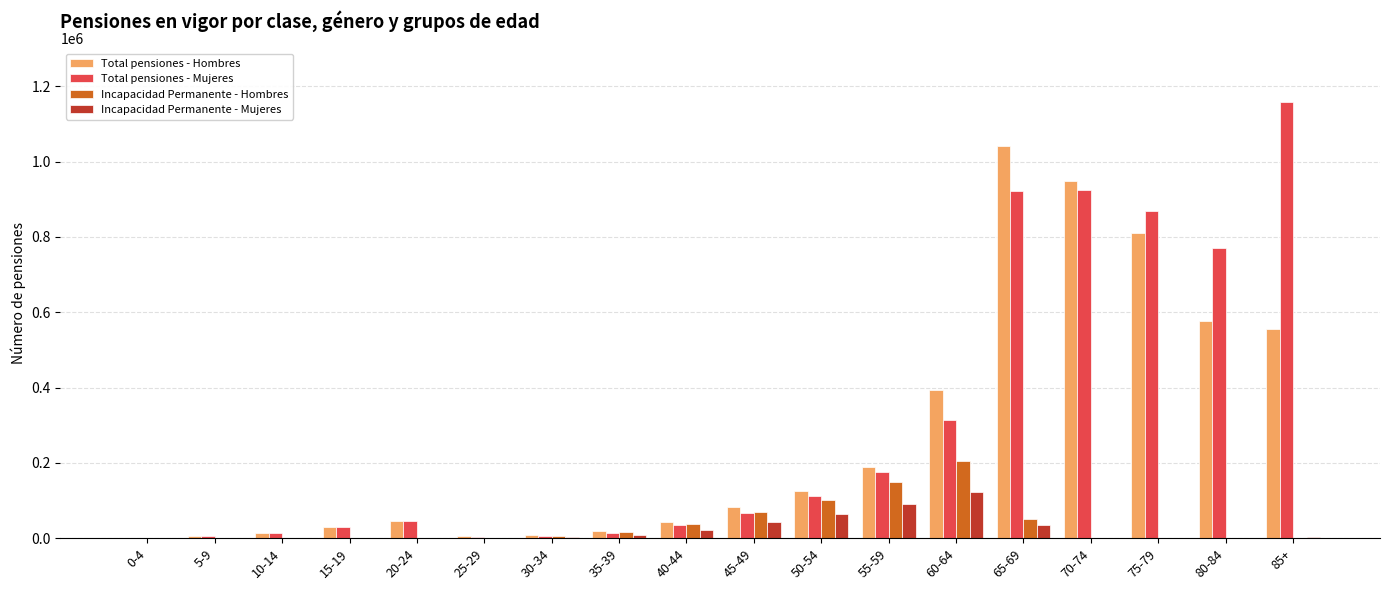

The value of Total pensiones - Mujeres at 75-79 is 868197. True or false?

True